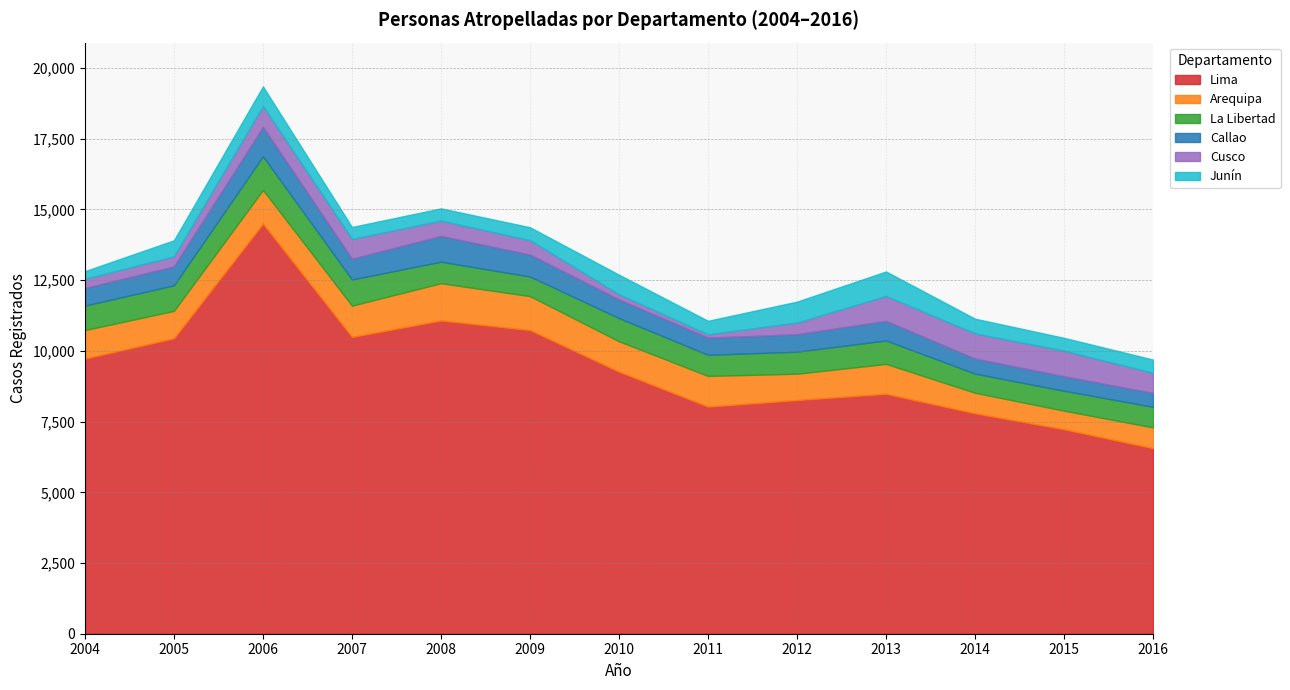

Where is the first local minimum for Callao?

2007